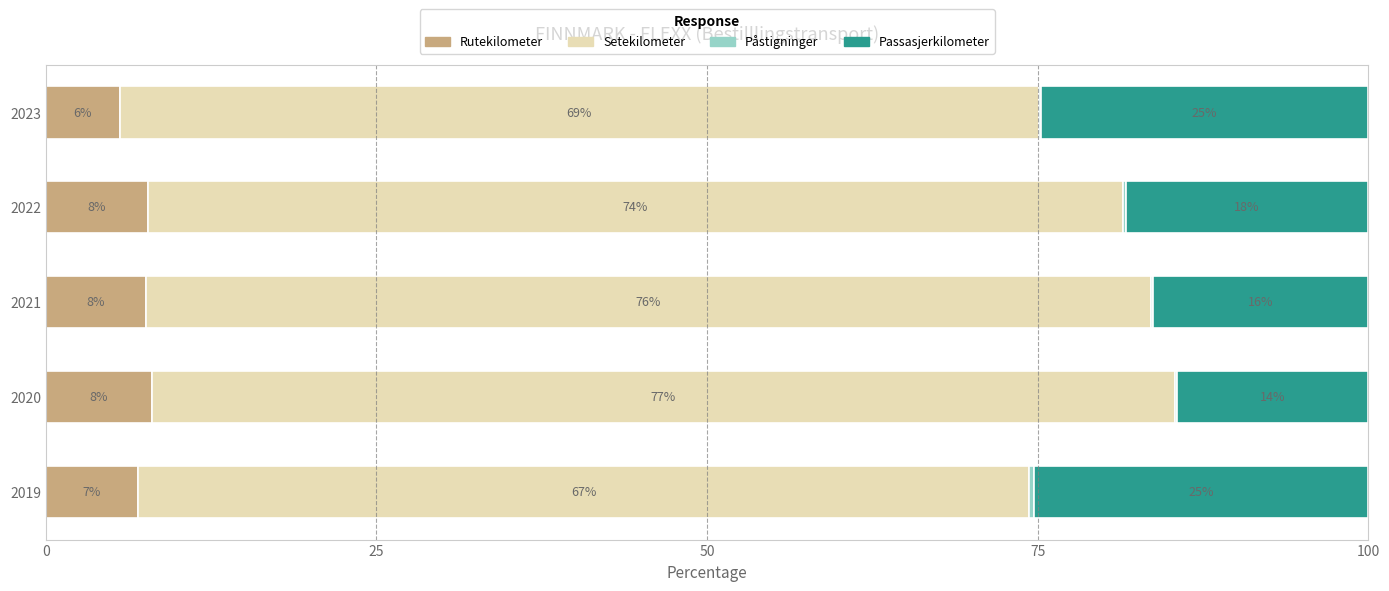

How many data points in Rutekilometer are less than 7?

2